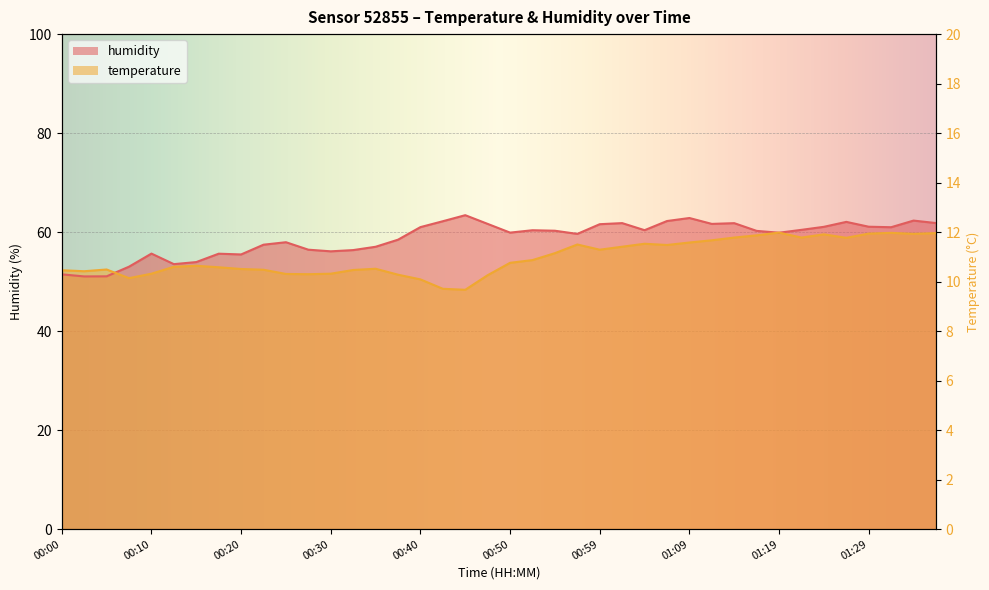

What is the label of the 29th point from the right?

00:27